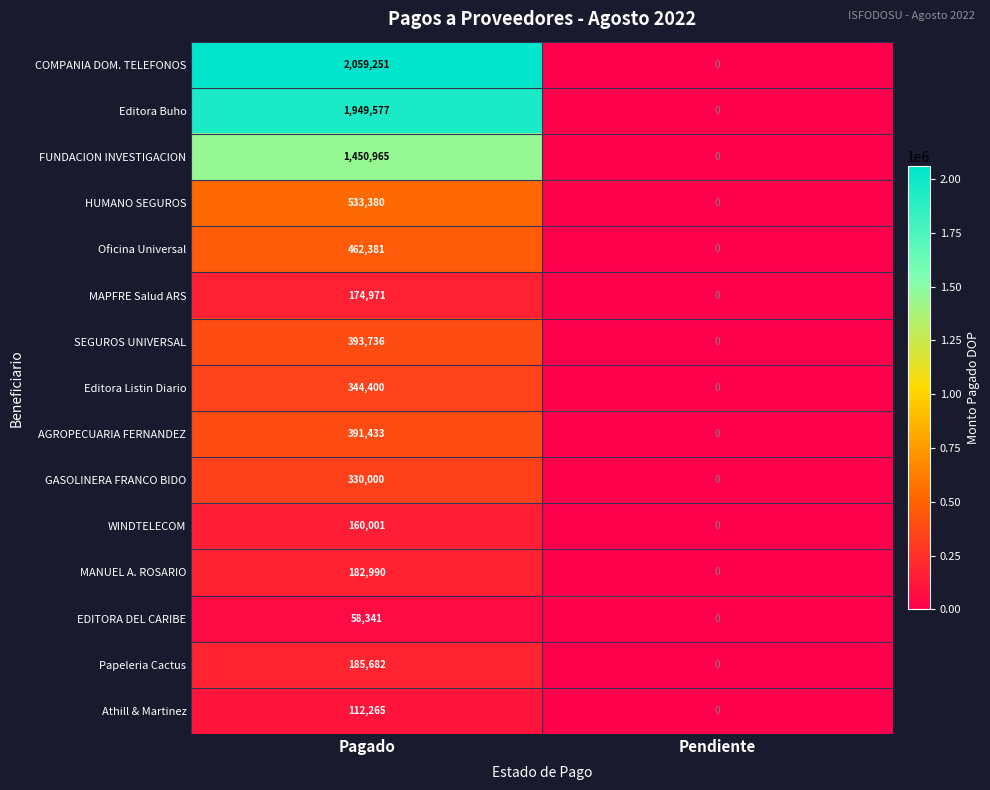

How many categories are shown in the chart?

2